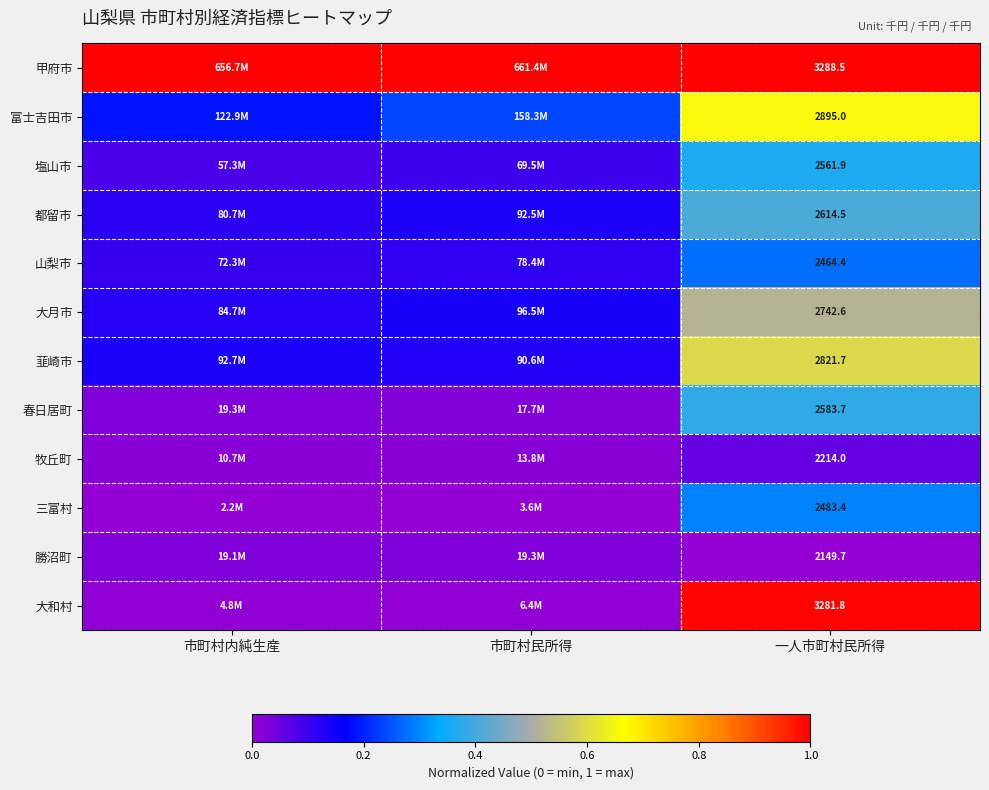

Rank the series at 一人市町村民所得 from highest to lowest value.

甲府市, 大和村, 富士吉田市, 韮崎市, 大月市, 都留市, 春日居町, 塩山市, 三富村, 山梨市, 牧丘町, 勝沼町